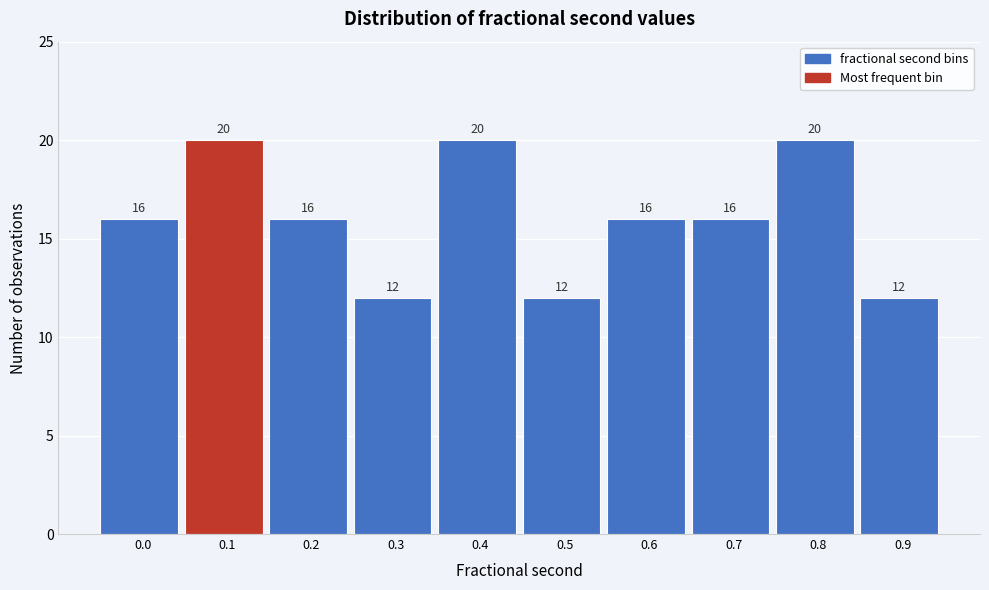

Reading right to left, list all the values displayed in this chart.

12	20	16	16	12	20	12	16	20	16